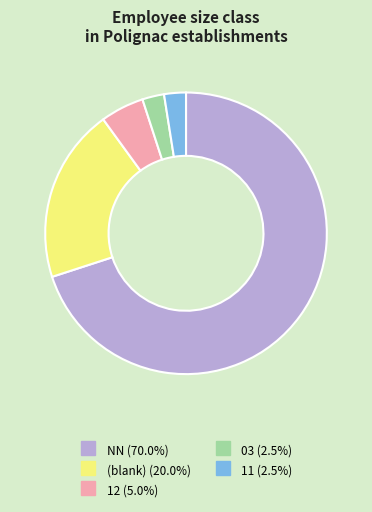

Does any single category account for the majority?

Yes